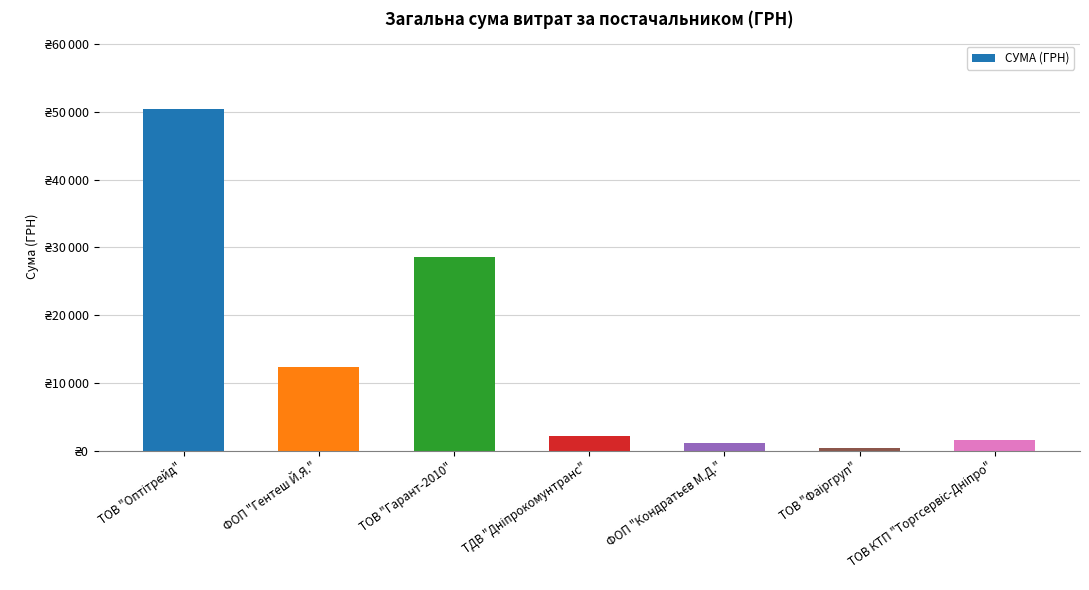

What is the difference between the maximum and minimum values?

50019.8